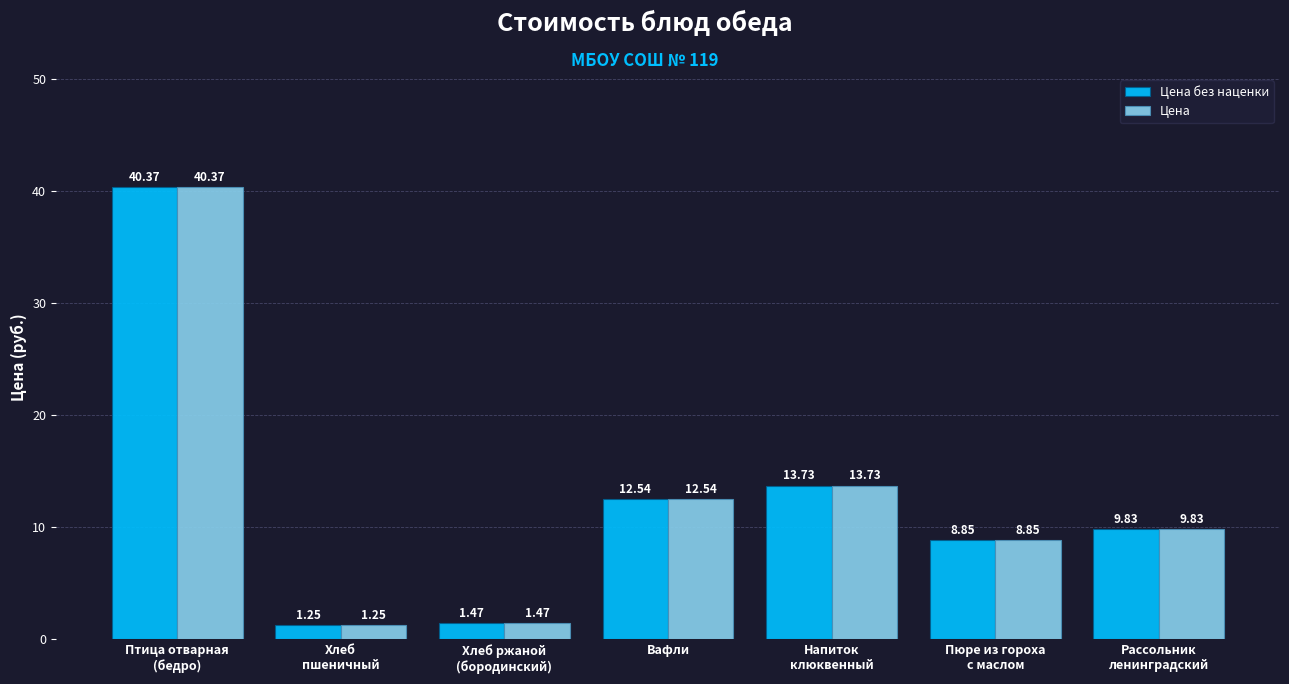

How many bars are there in each group?

2